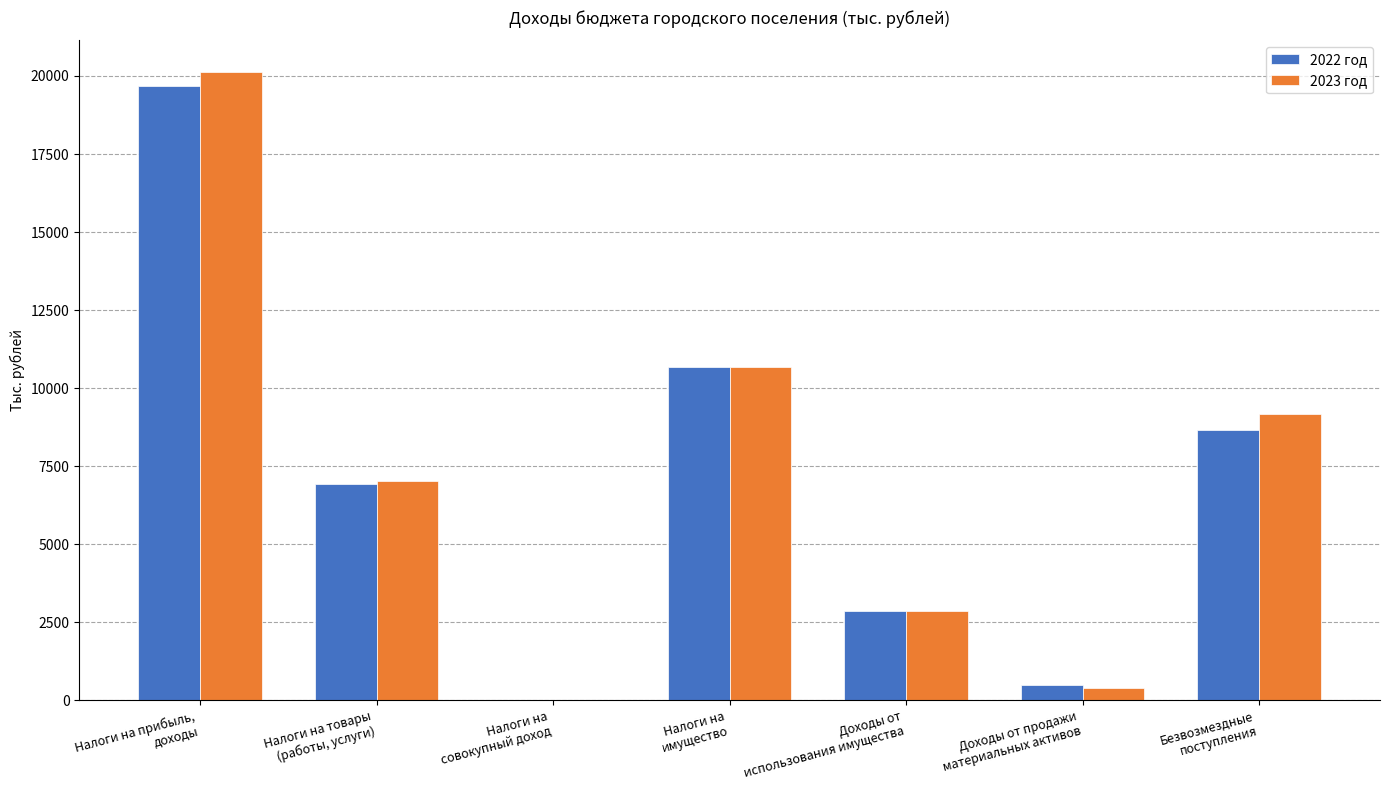

What is the sum of the 2022 год values at Налоги на прибыль,
доходы and Доходы от
использования имущества?

22542.2